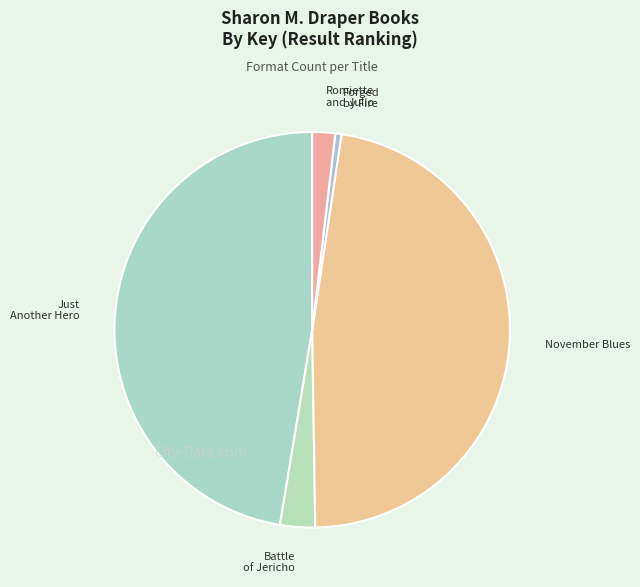

Count the number of slices in the pie.

5